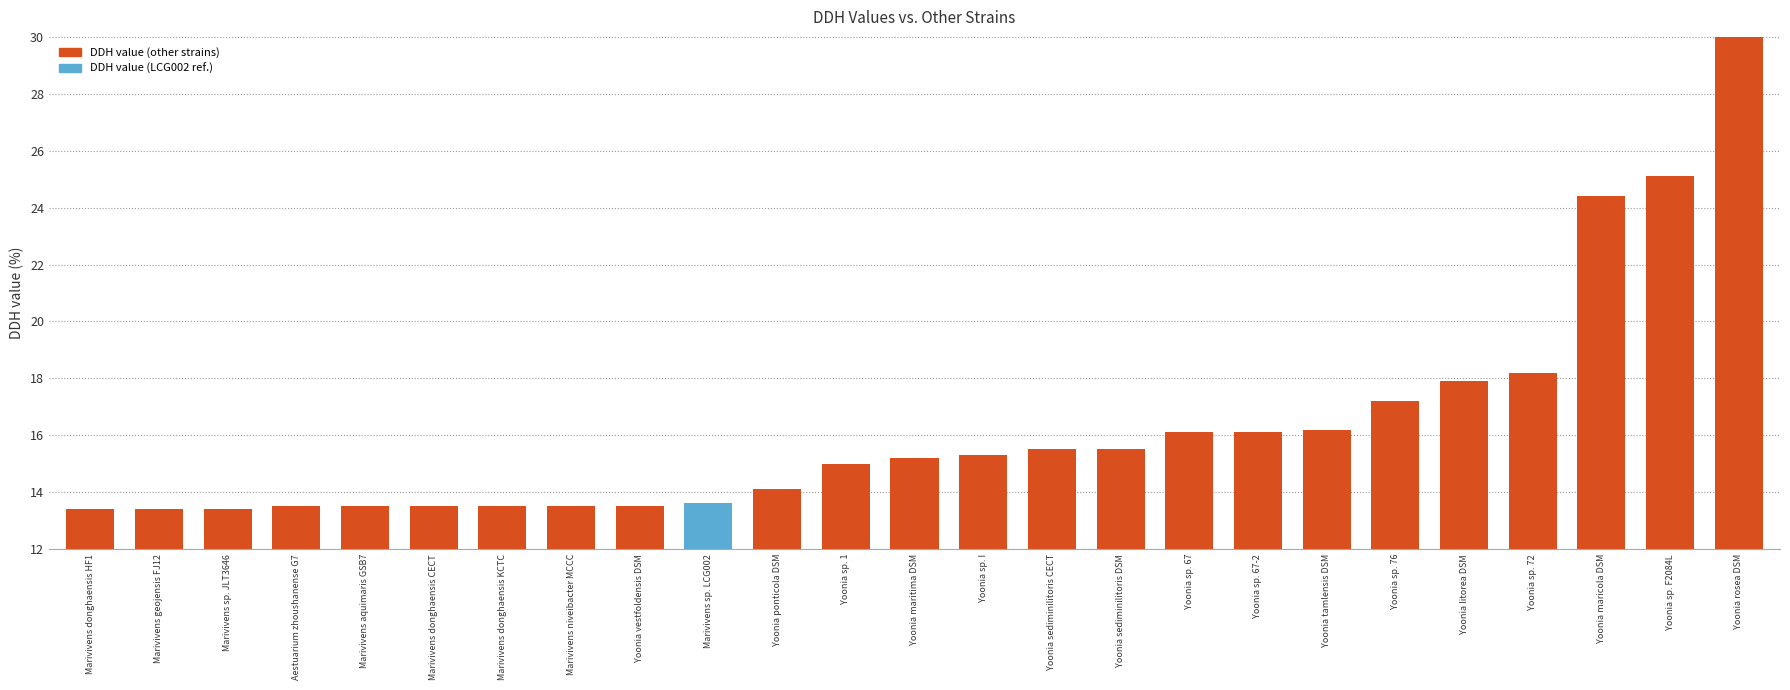

What value does the data have at Marivivens donghaensis KCTC?

13.5